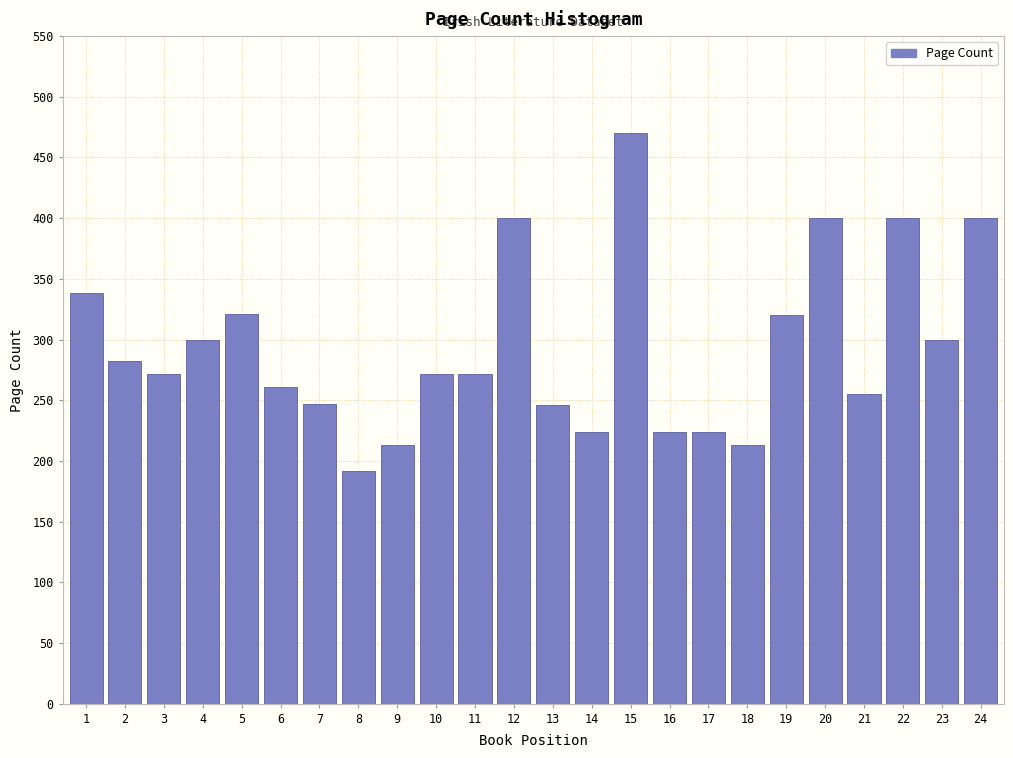

At which category does the chart reach its peak across all series?

15